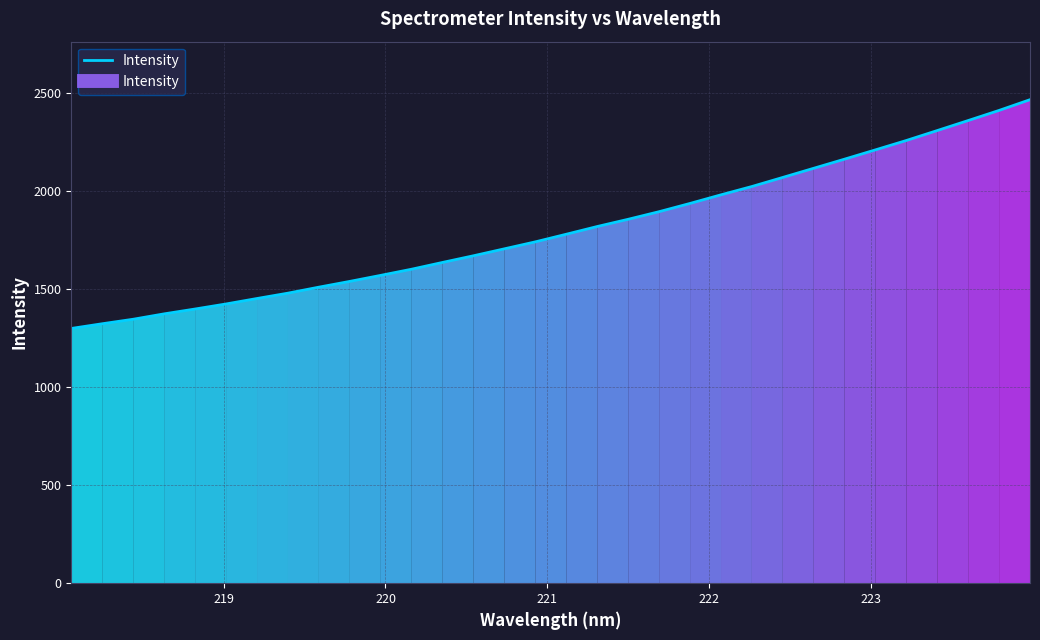

What is the minimum value shown in the chart?

1298.3